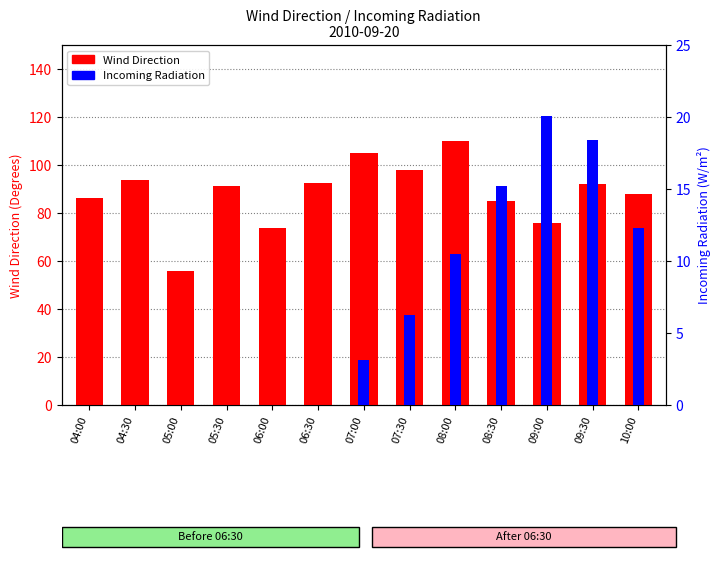

Is it true that Wind Direction equals 92.0 at 09:30?

True